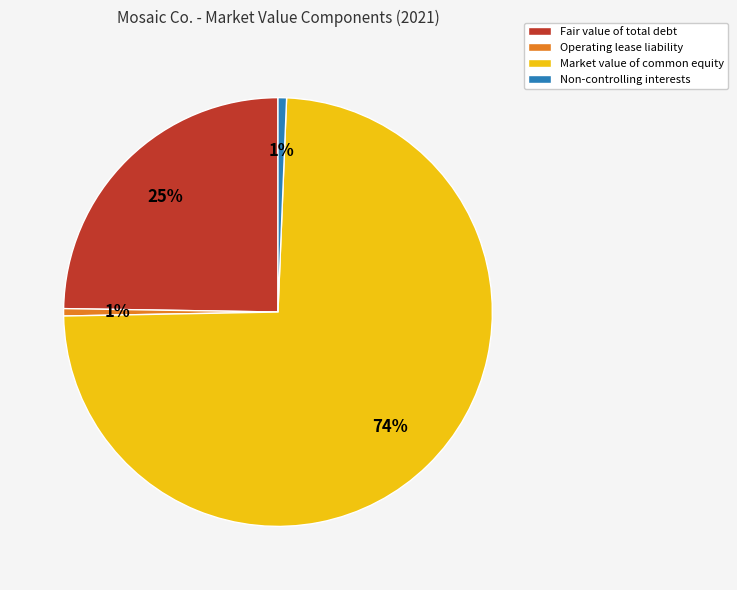

To the nearest percent, what portion does Fair value of total debt represent?

25%